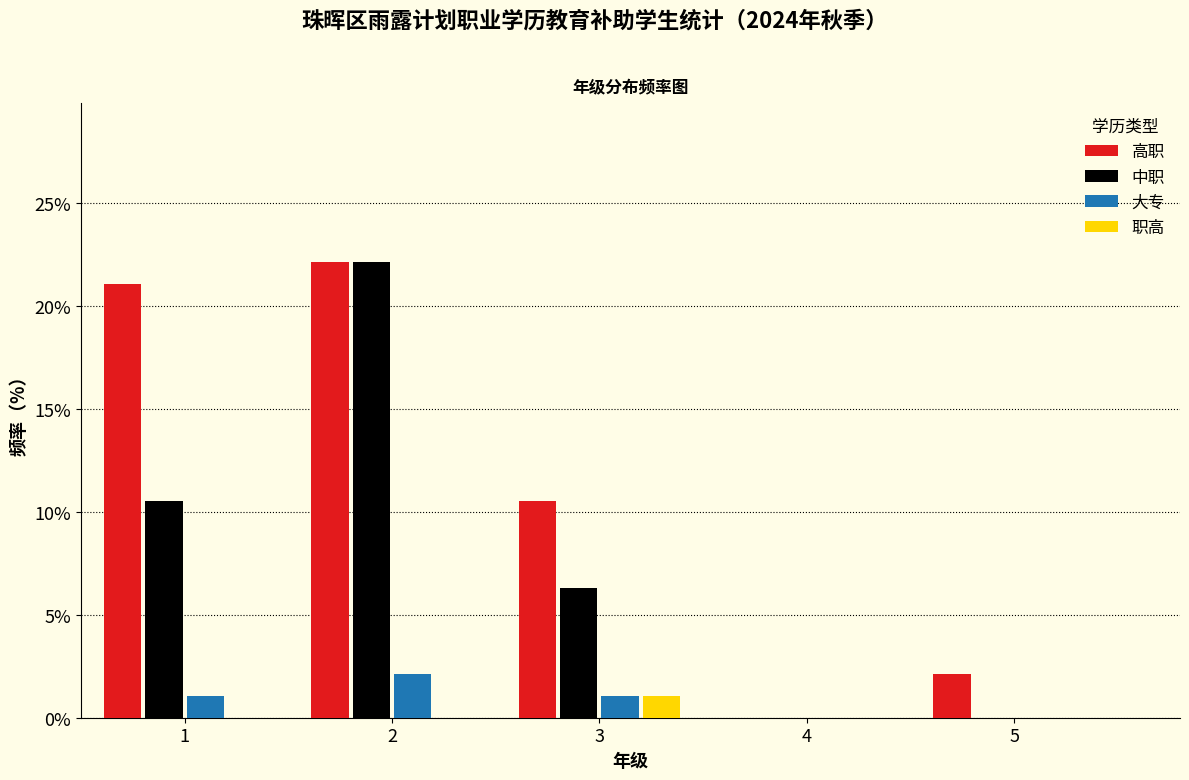

Reading left to right, transcribe all the data shown in this chart.

高职: 1=21.1	2=22.1	3=10.5	4=0.0	5=2.1
中职: 1=10.5	2=22.1	3=6.3	4=0.0	5=0.0
大专: 1=1.1	2=2.1	3=1.1	4=0.0	5=0.0
职高: 1=0.0	2=0.0	3=1.1	4=0.0	5=0.0